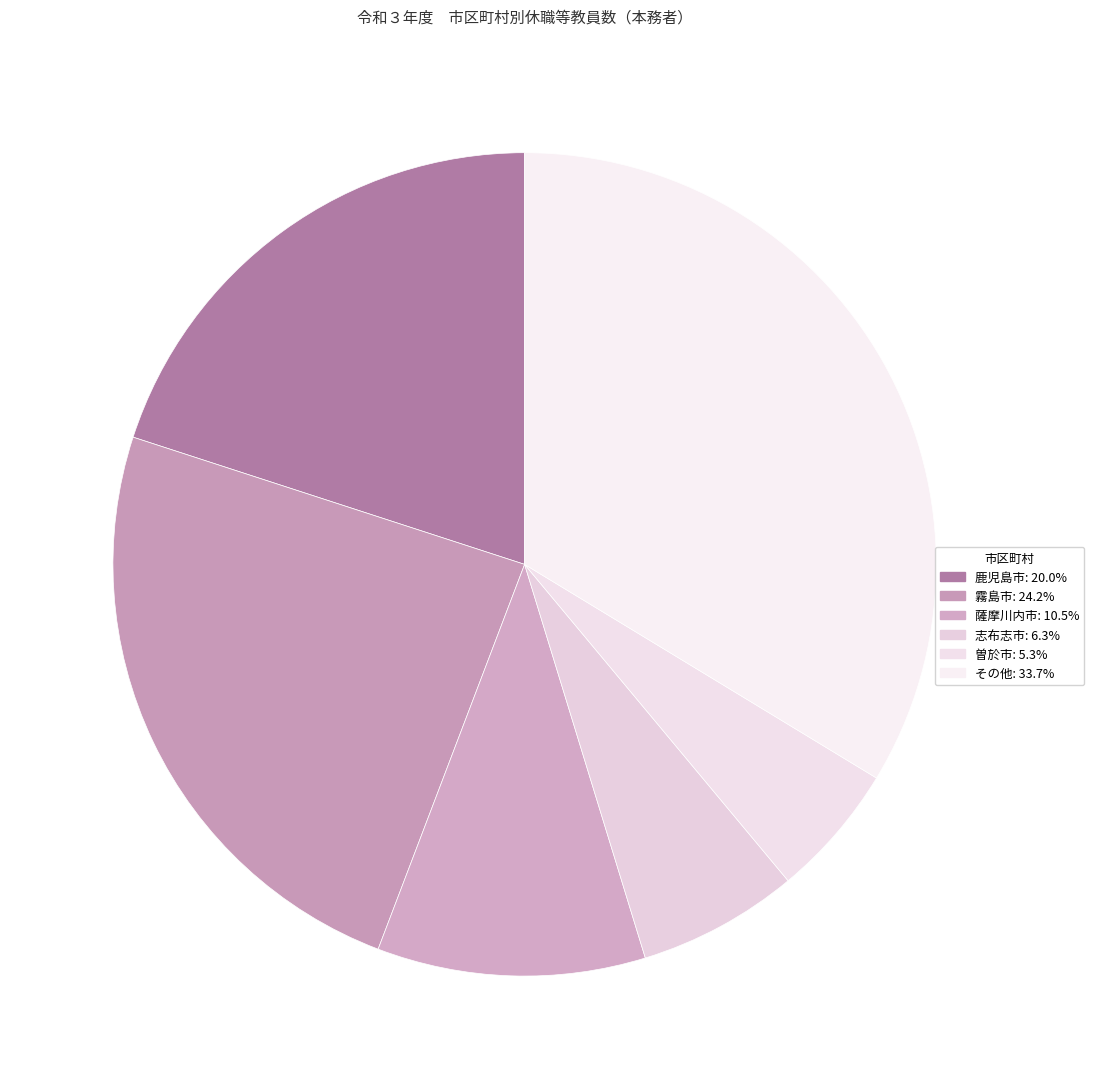

To the nearest percent, what percentage of the pie is 薩摩川内市?

11%